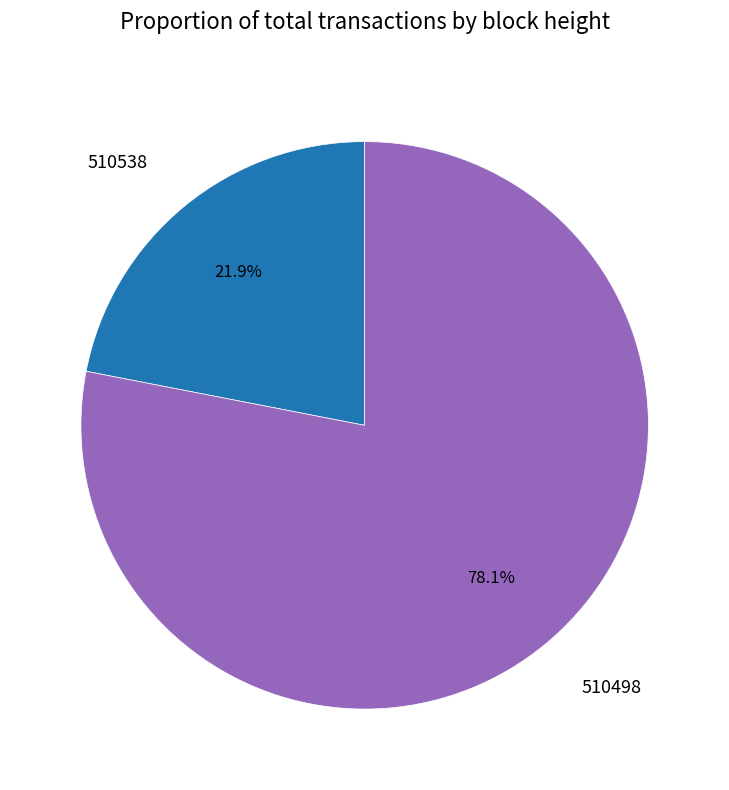

Does any single category account for the majority?

Yes